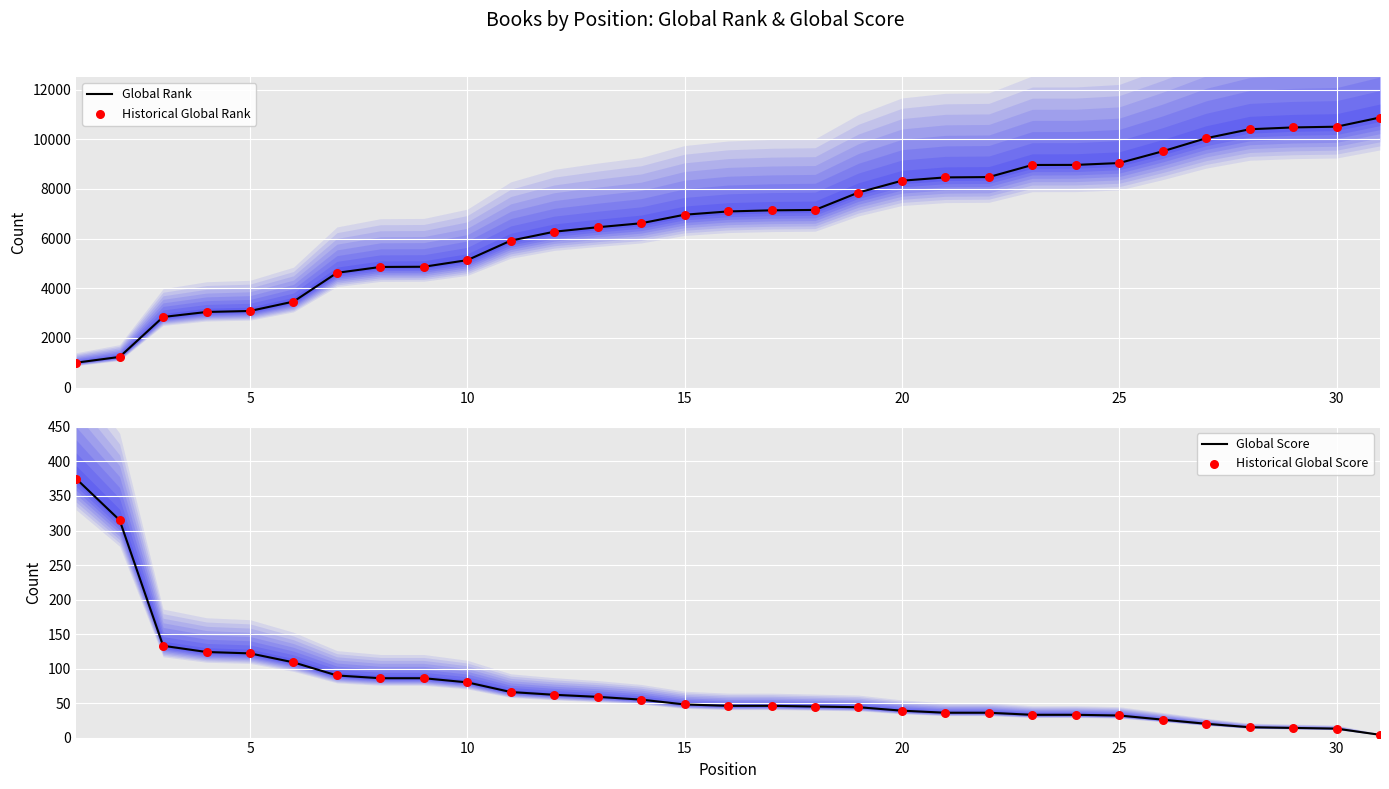

Which series has the largest total across all categories?

Global Rank